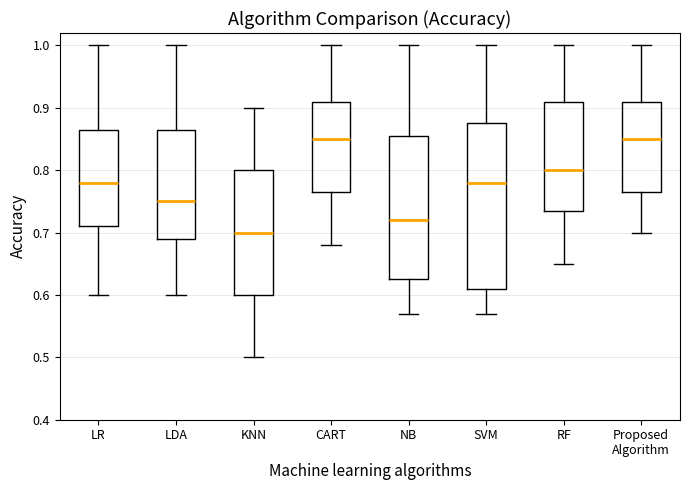

Reading left to right, read every box against the y-axis: the position of its median line, the range the box covers, and the ends of its whiskers. The values are not printed on the chart, so give them approximately, as read against the axis.

LR: median 0.78, box 0.71 to 0.87, whiskers 0.60 to 1.00
LDA: median 0.75, box 0.69 to 0.87, whiskers 0.60 to 1.00
KNN: median 0.70, box 0.60 to 0.80, whiskers 0.50 to 0.90
CART: median 0.85, box 0.77 to 0.91, whiskers 0.68 to 1.00
NB: median 0.72, box 0.63 to 0.86, whiskers 0.57 to 1.00
SVM: median 0.78, box 0.61 to 0.88, whiskers 0.57 to 1.00
RF: median 0.80, box 0.74 to 0.91, whiskers 0.65 to 1.00
Proposed Algorithm: median 0.85, box 0.77 to 0.91, whiskers 0.70 to 1.00